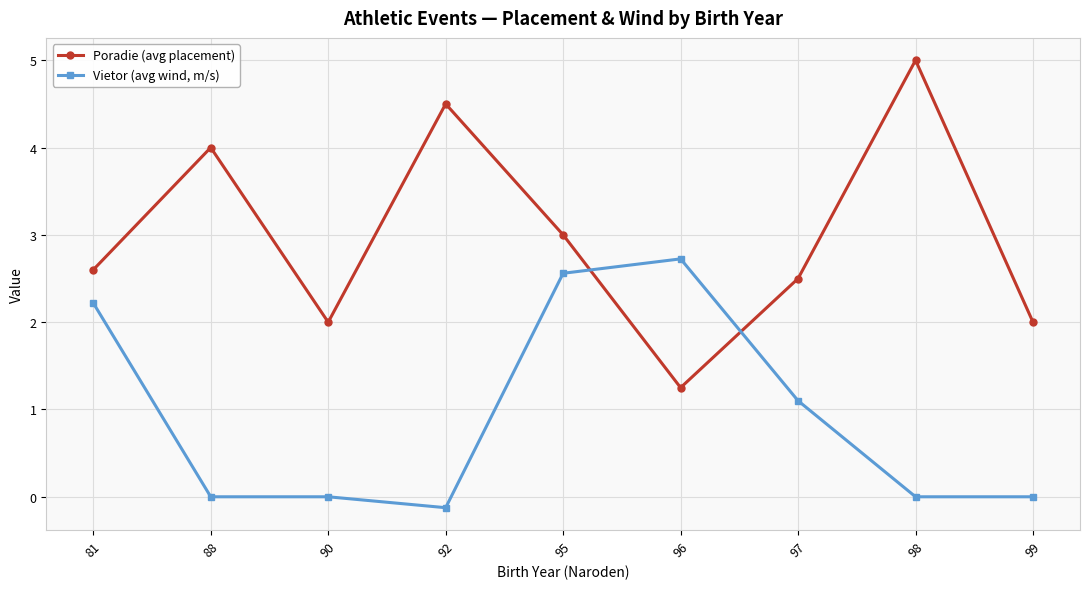

How many interior local valleys does the Poradie (avg placement) series have?

2